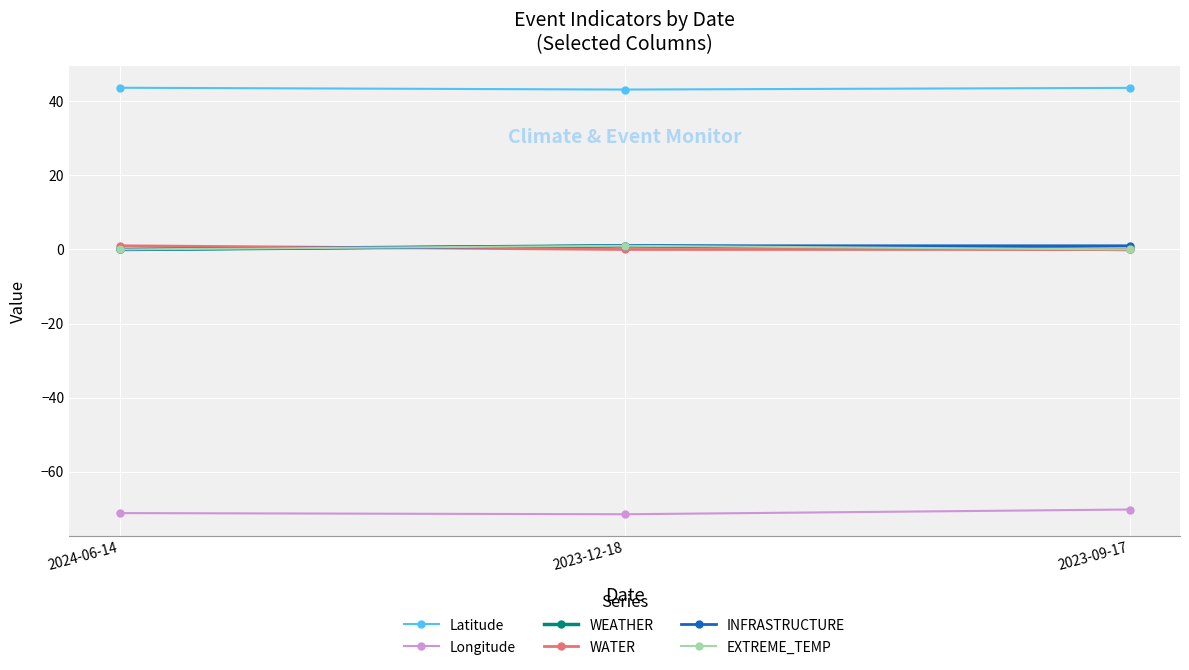

Does the chart display data point markers on the line(s)?

Yes